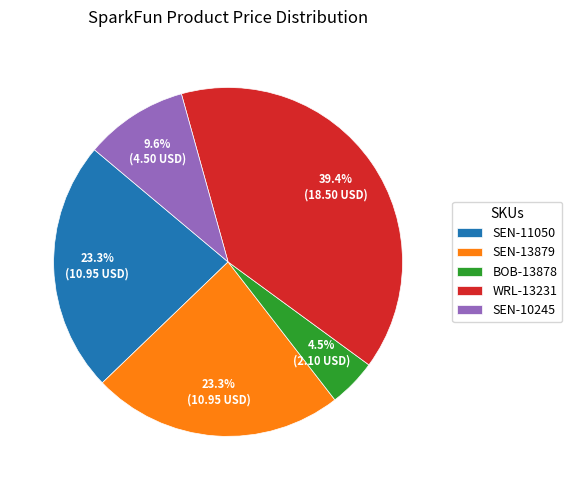

How many segments does this pie chart have?

5